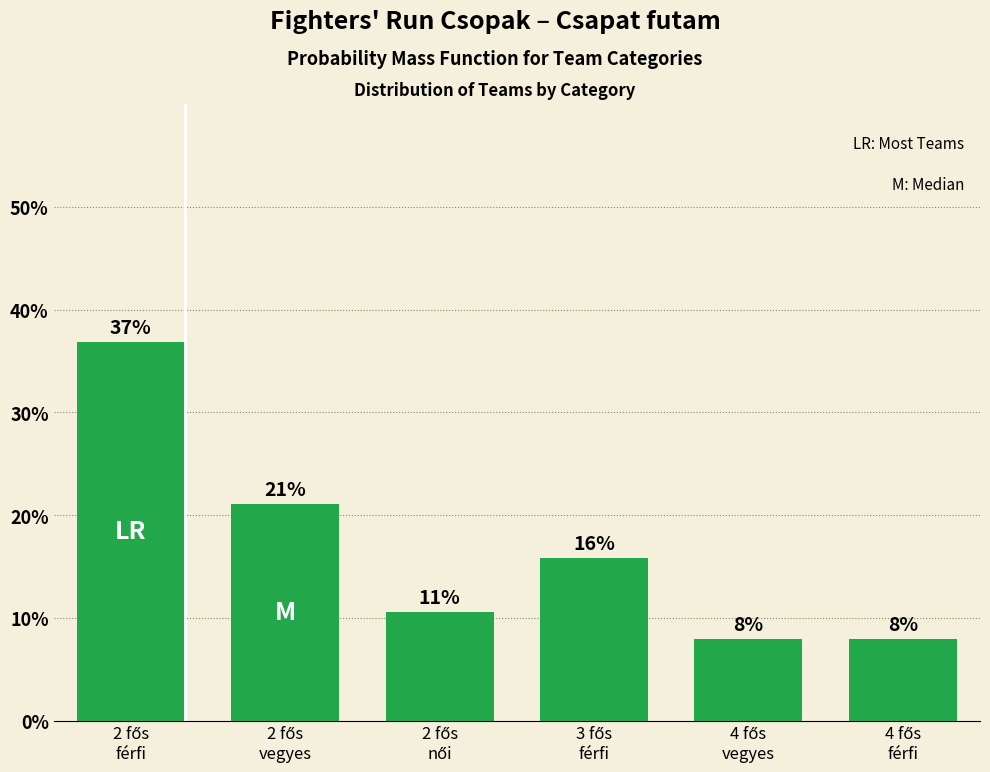

What is the change in value from 2 fős
női to 4 fős
férfi?

-2.6